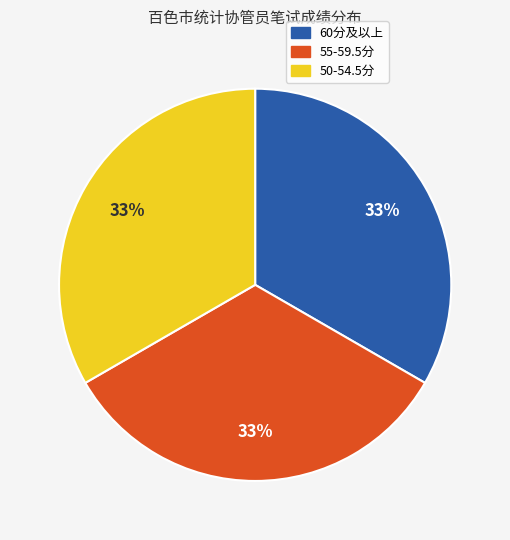

To the nearest percent, what is the average slice percentage?

33%